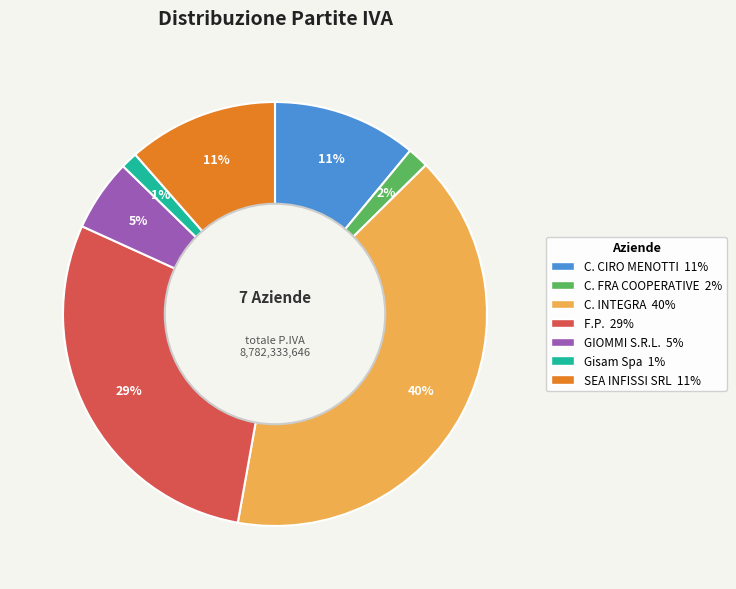

Is there any slice that represents more than half of the pie?

No